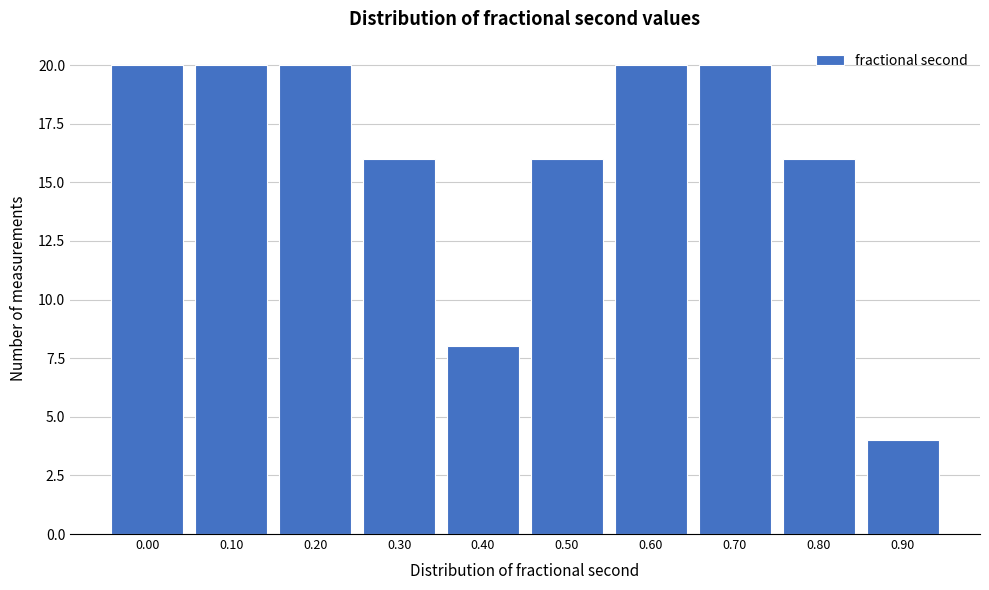

Reading left to right, extract all data points from this chart.

20	20	20	16	8	16	20	20	16	4